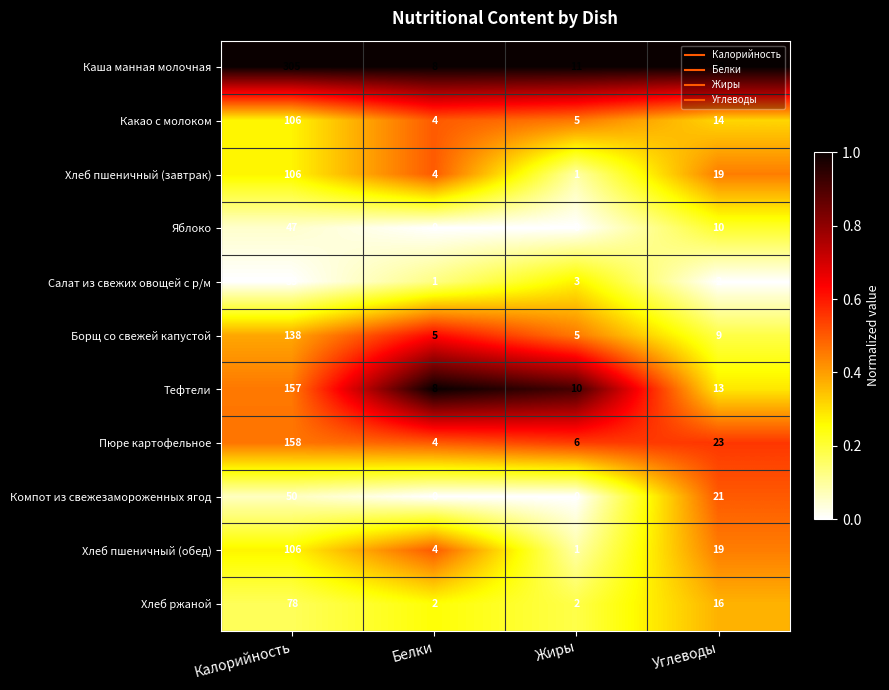

Count the number of categories in the chart.

4